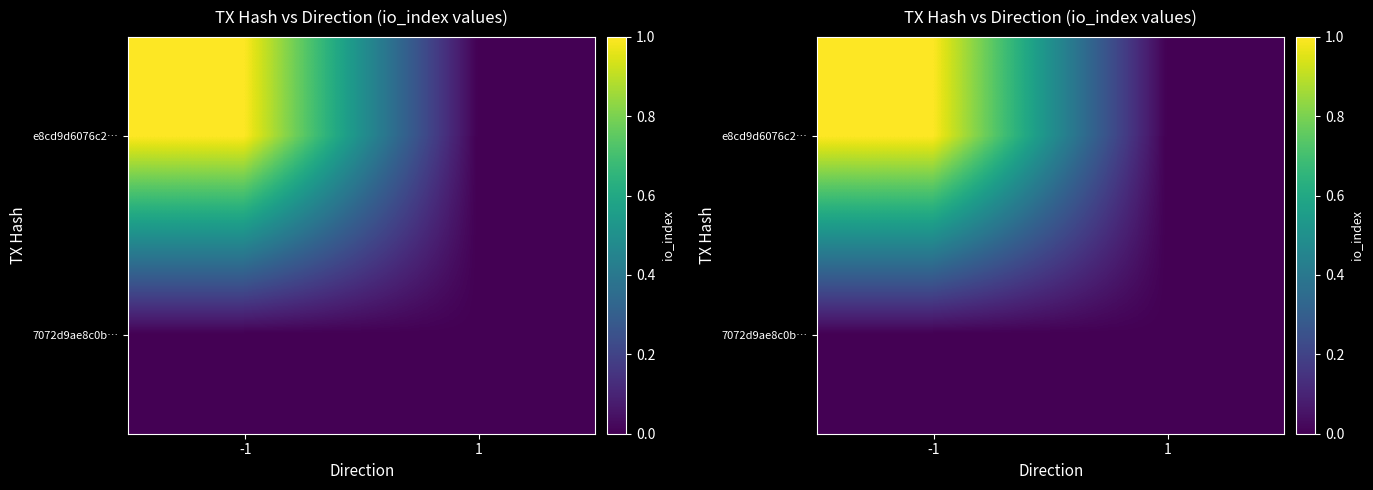

Which has a higher value, -1 or 1?

-1